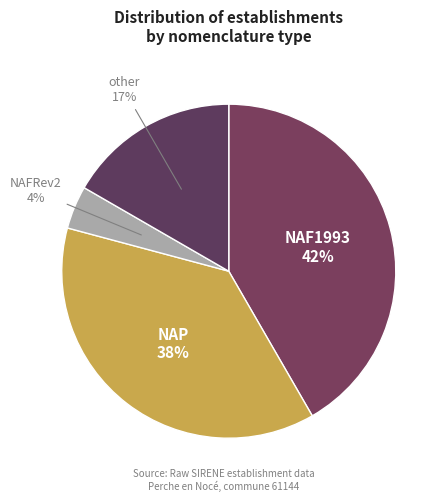

Rank the categories by value from highest to lowest.

NAF1993, NAP, other, NAFRev2